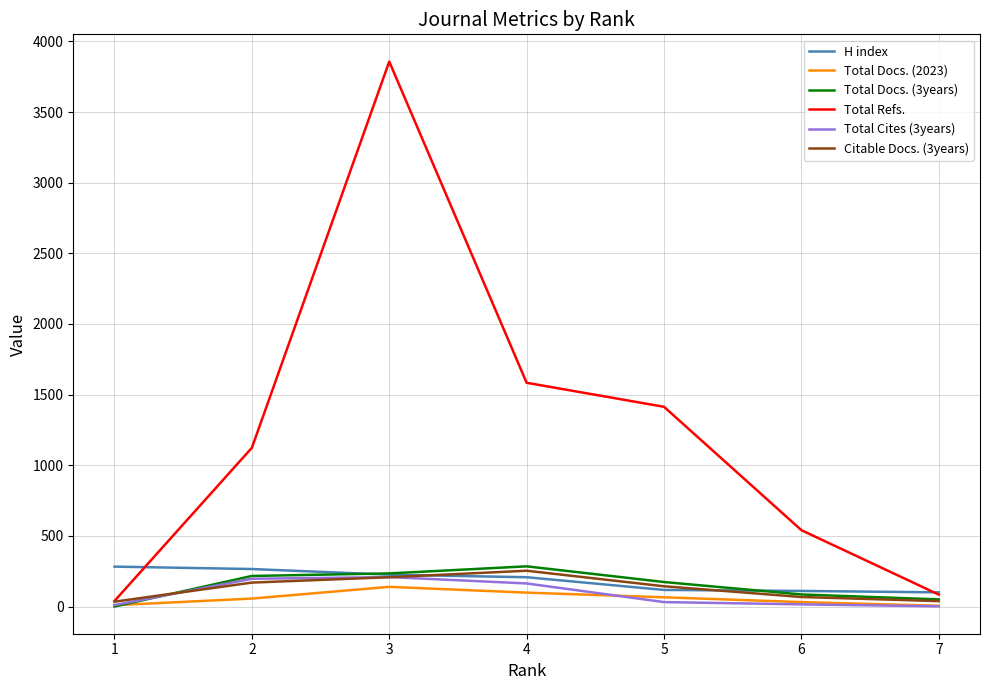

Is it true that Total Docs. (3years) equals 235 at 3?

True